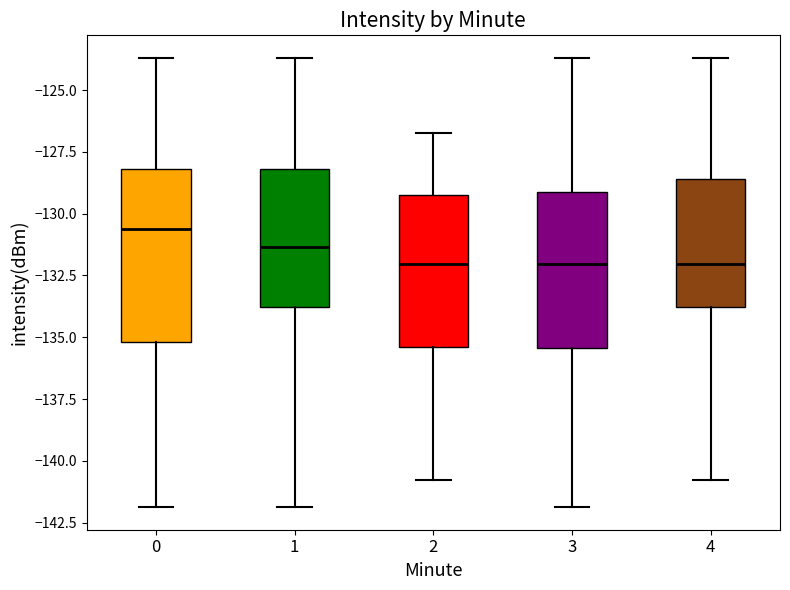

Reading left to right, read every box against the y-axis: the position of its median line, the range the box covers, and the ends of its whiskers. The values are not printed on the chart, so give them approximately, as read against the axis.

0: median -130.5, box -135.0 to -128.0, whiskers -142.0 to -123.5
1: median -131.5, box -134.0 to -128.0, whiskers -142.0 to -123.5
2: median -132.0, box -135.5 to -129.5, whiskers -141.0 to -126.5
3: median -132.0, box -135.5 to -129.0, whiskers -142.0 to -123.5
4: median -132.0, box -134.0 to -128.5, whiskers -141.0 to -123.5